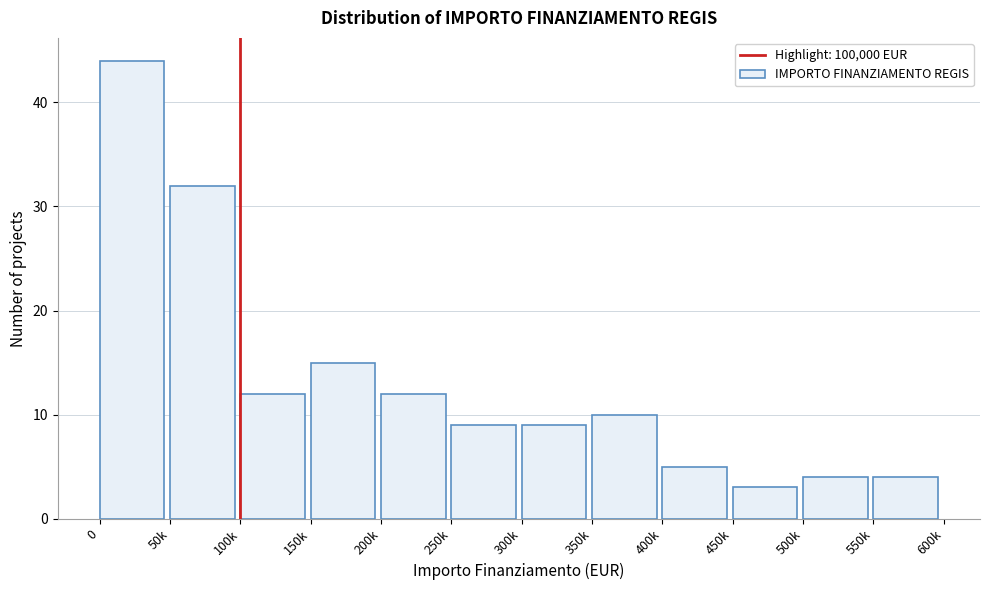

Reading left to right, what are all the values shown in this chart?

44	32	12	15	12	9	9	10	5	3	4	4